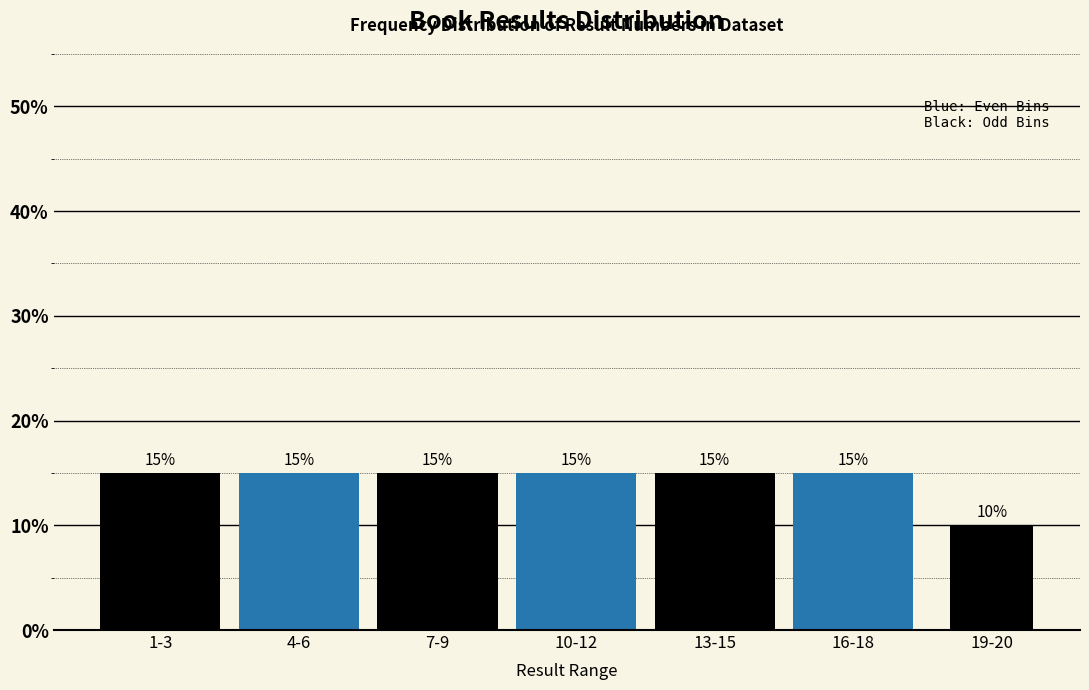

Reading left to right, list all the values displayed in this chart.

1-3=15	4-6=15	7-9=15	10-12=15	13-15=15	16-18=15	19-20=10